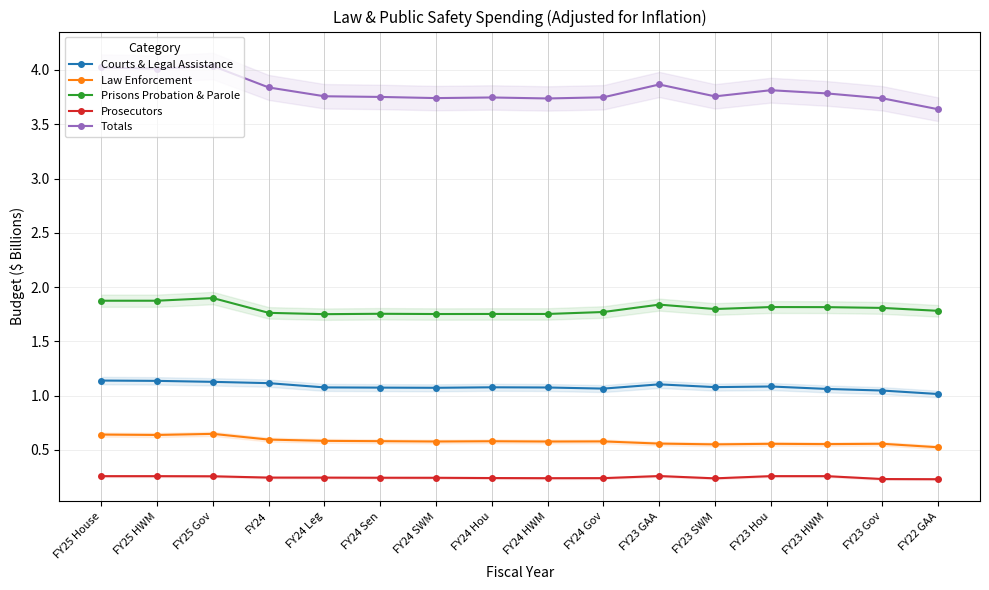

True or false: Prosecutors has a value of 0.4 at FY23 GAA.

False